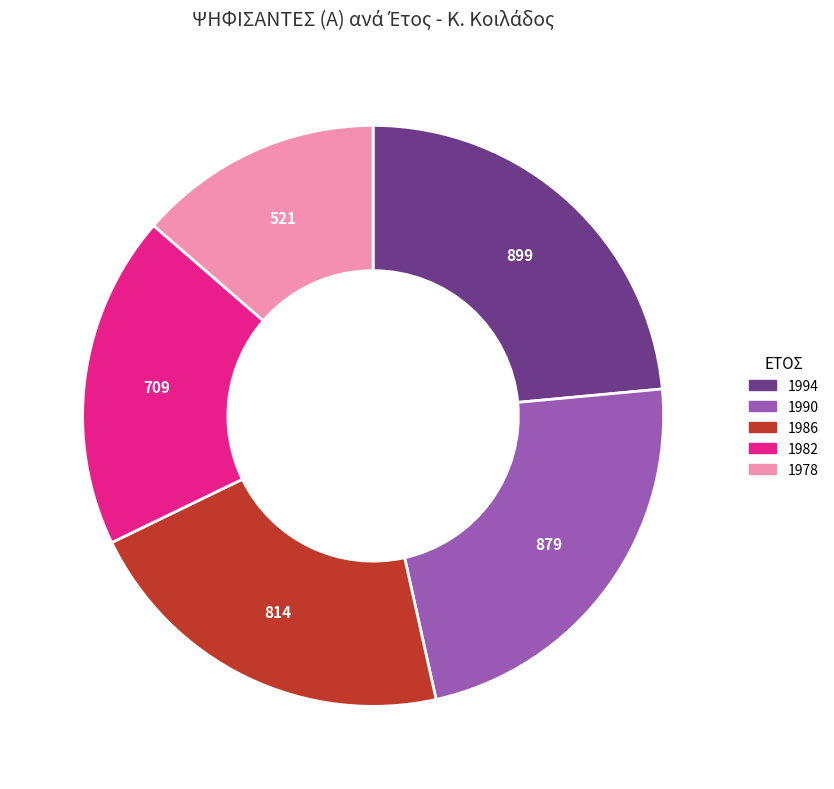

Which category has the biggest portion of the pie?

1994